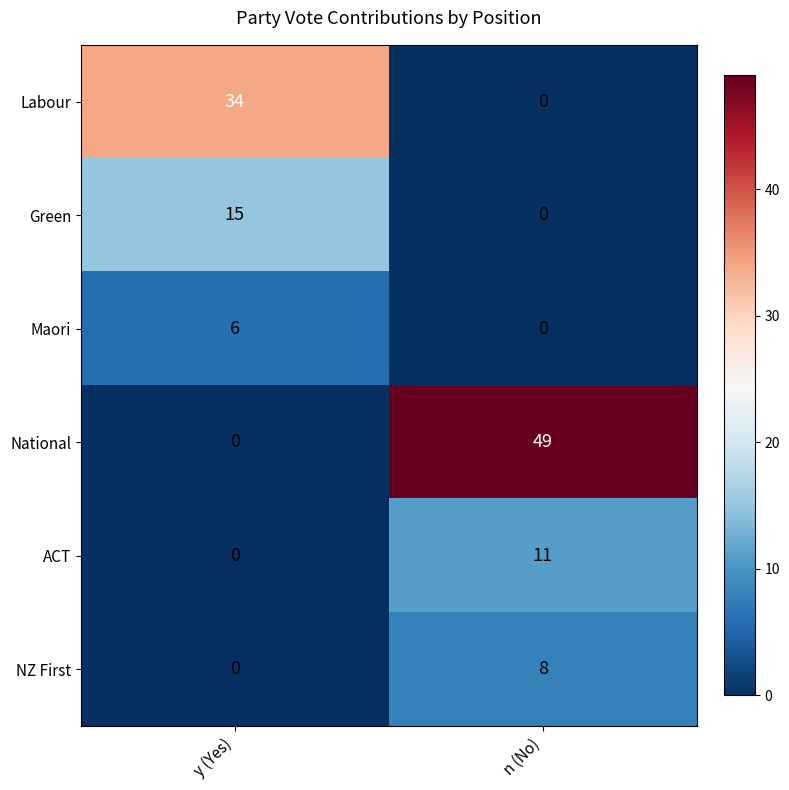

Which series has the largest total across all categories?

National